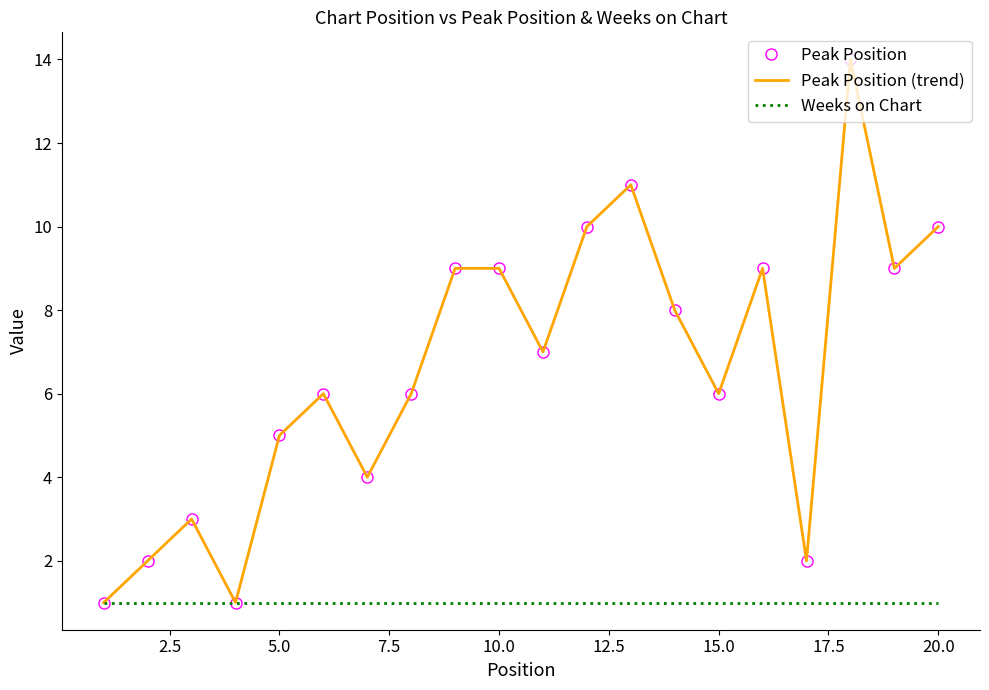

True or false: Peak Position (trend) and Weeks on Chart cross at least once.

False